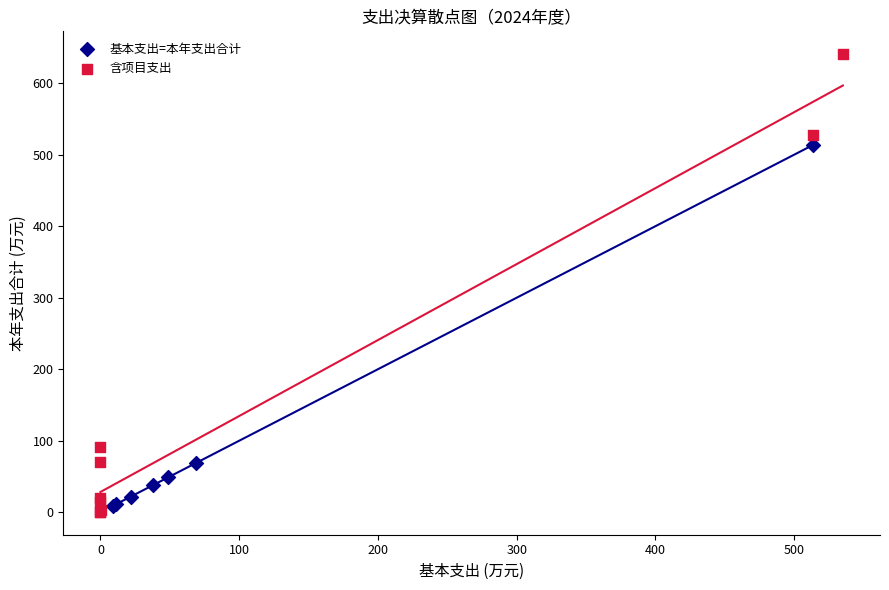

What are all the series names shown in the legend?

基本支出=本年支出合计, 含项目支出